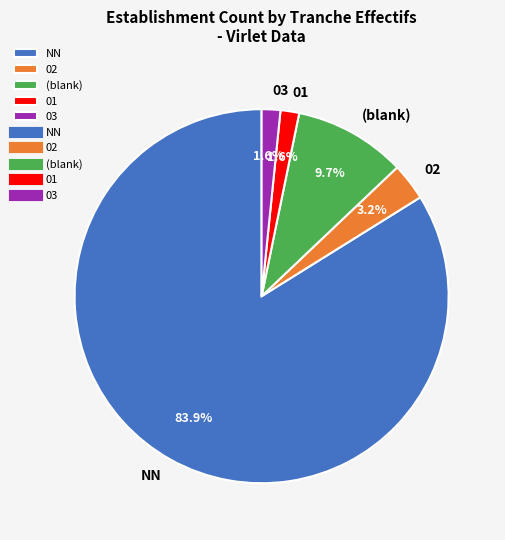

How many segments does this pie chart have?

5